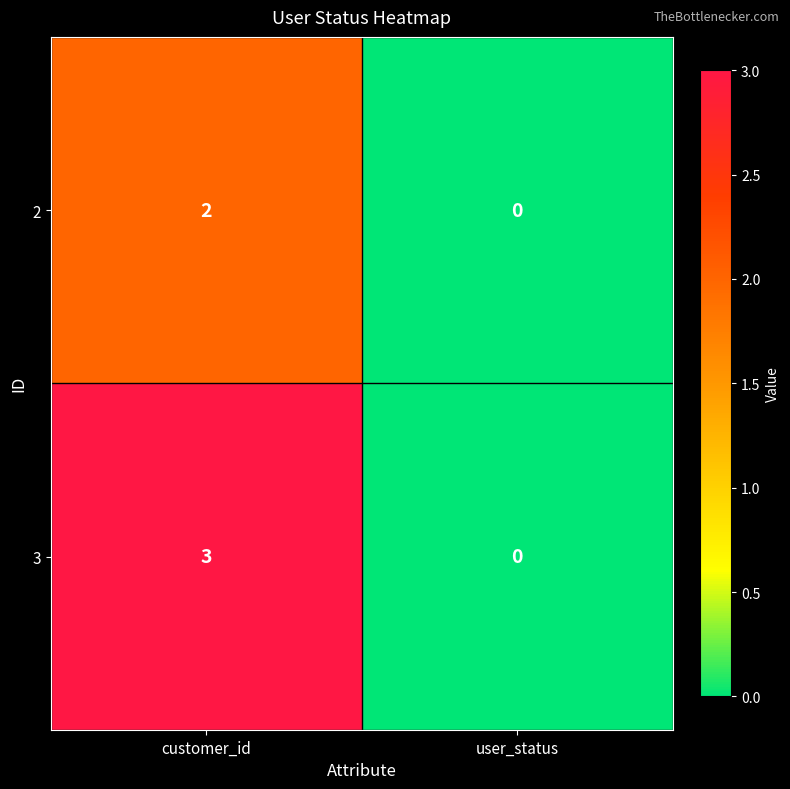

Reading right to left, list all the values displayed in this chart.

2: 0	2
3: 0	3